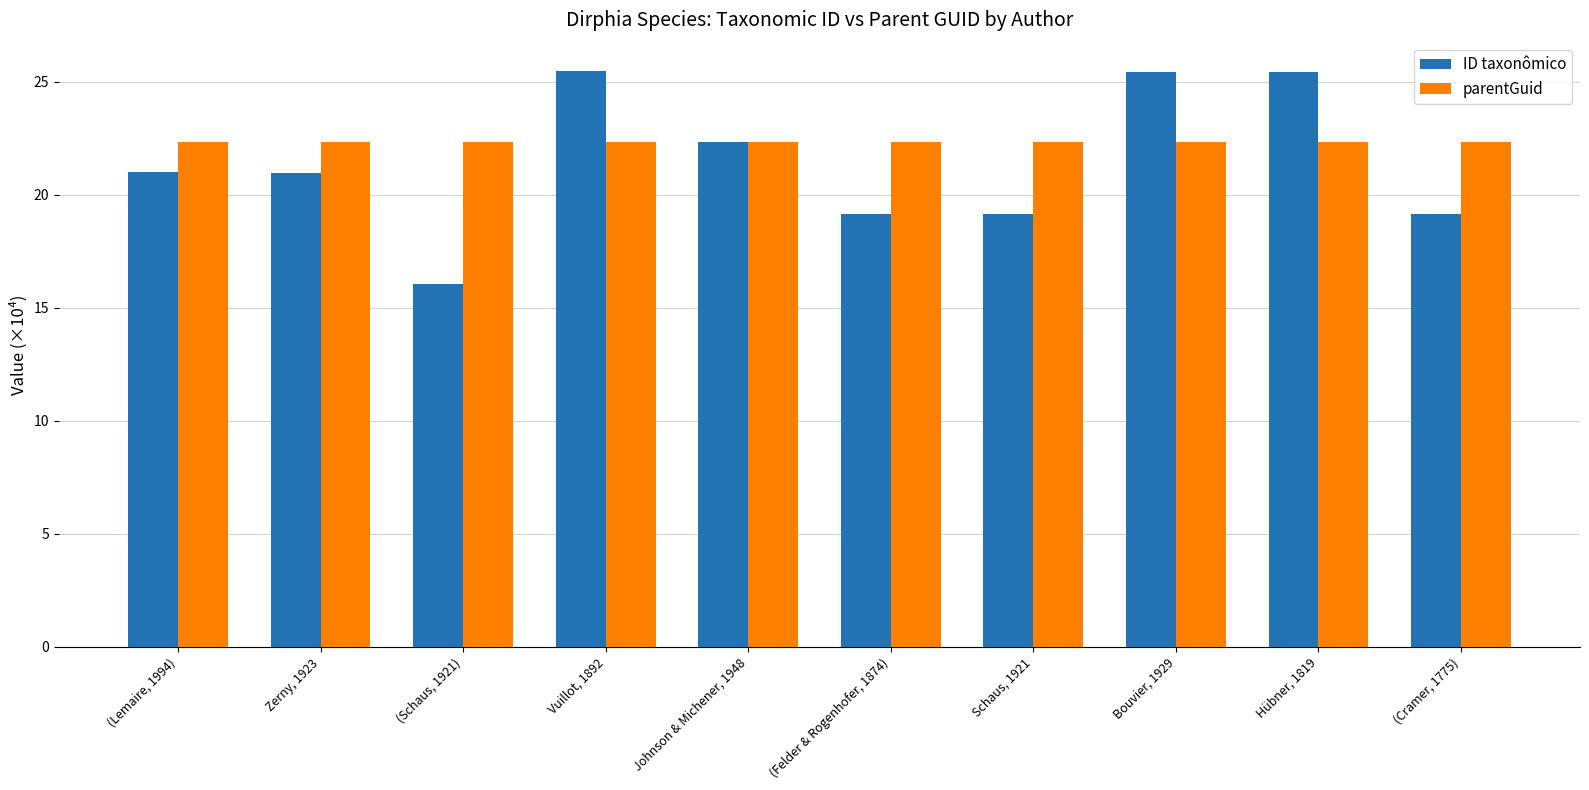

Rank the series by their average value, from lowest to highest.

ID taxonômico, parentGuid